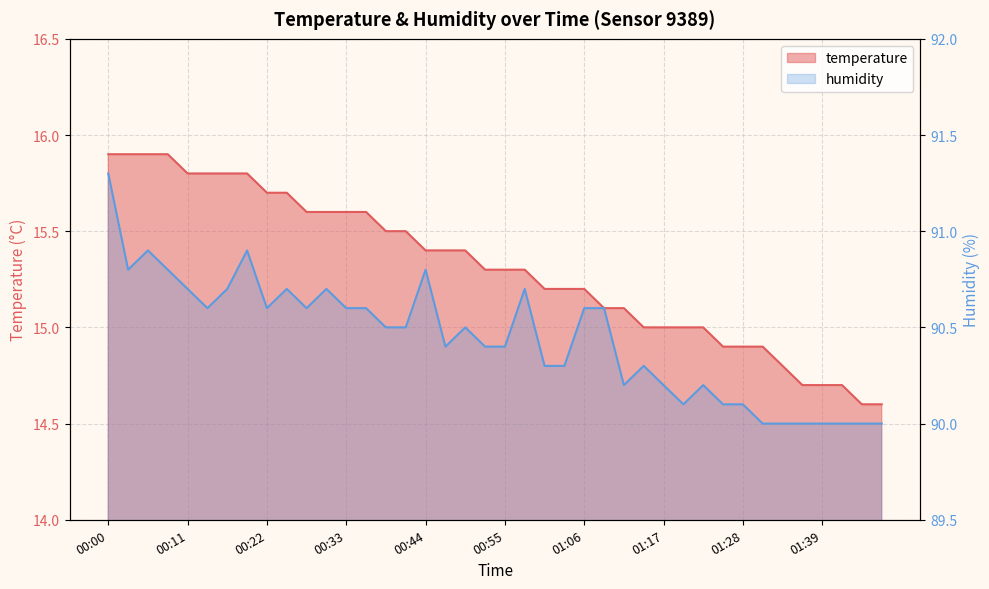

What is the total value across all series at 00:36?

106.2